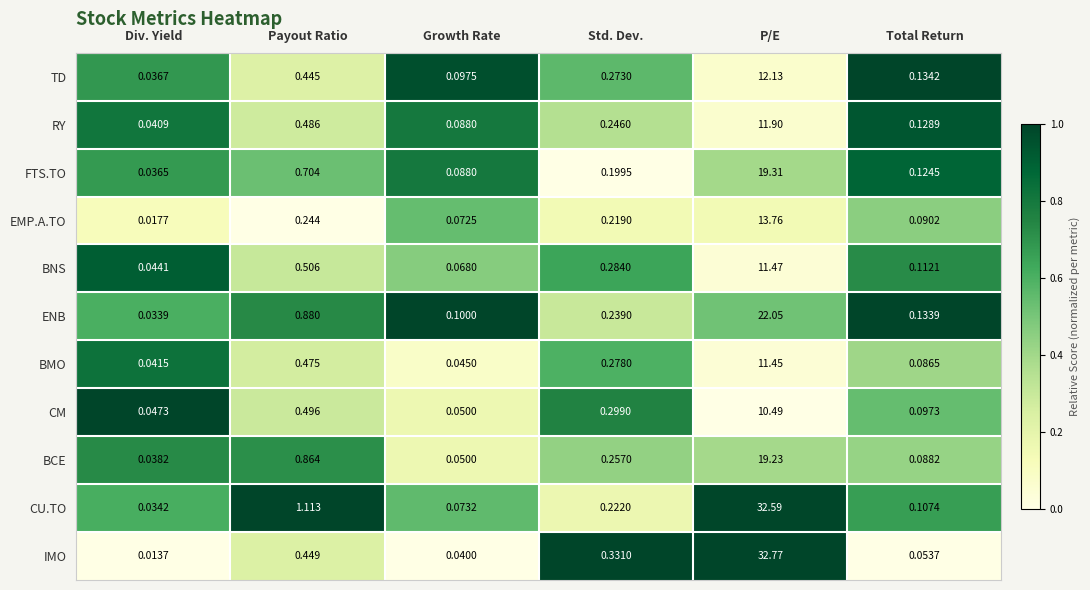

What is the total value across all series at P/E?

197.2